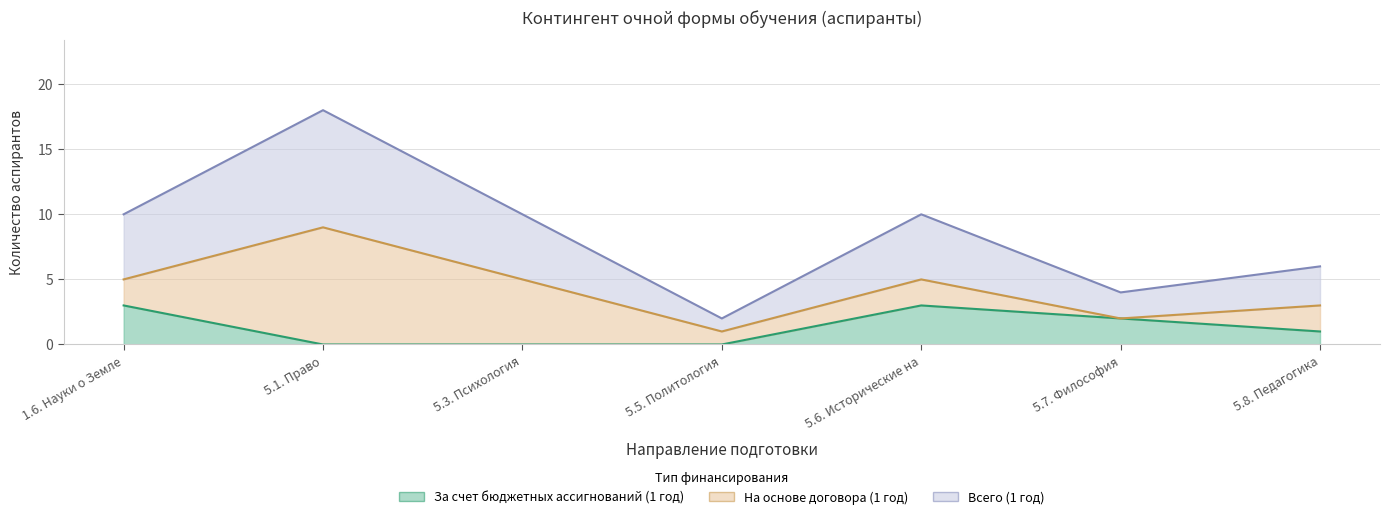

True or false: Всего (1 год) and За счет бюджетных ассигнований (1 год) cross at least once.

False